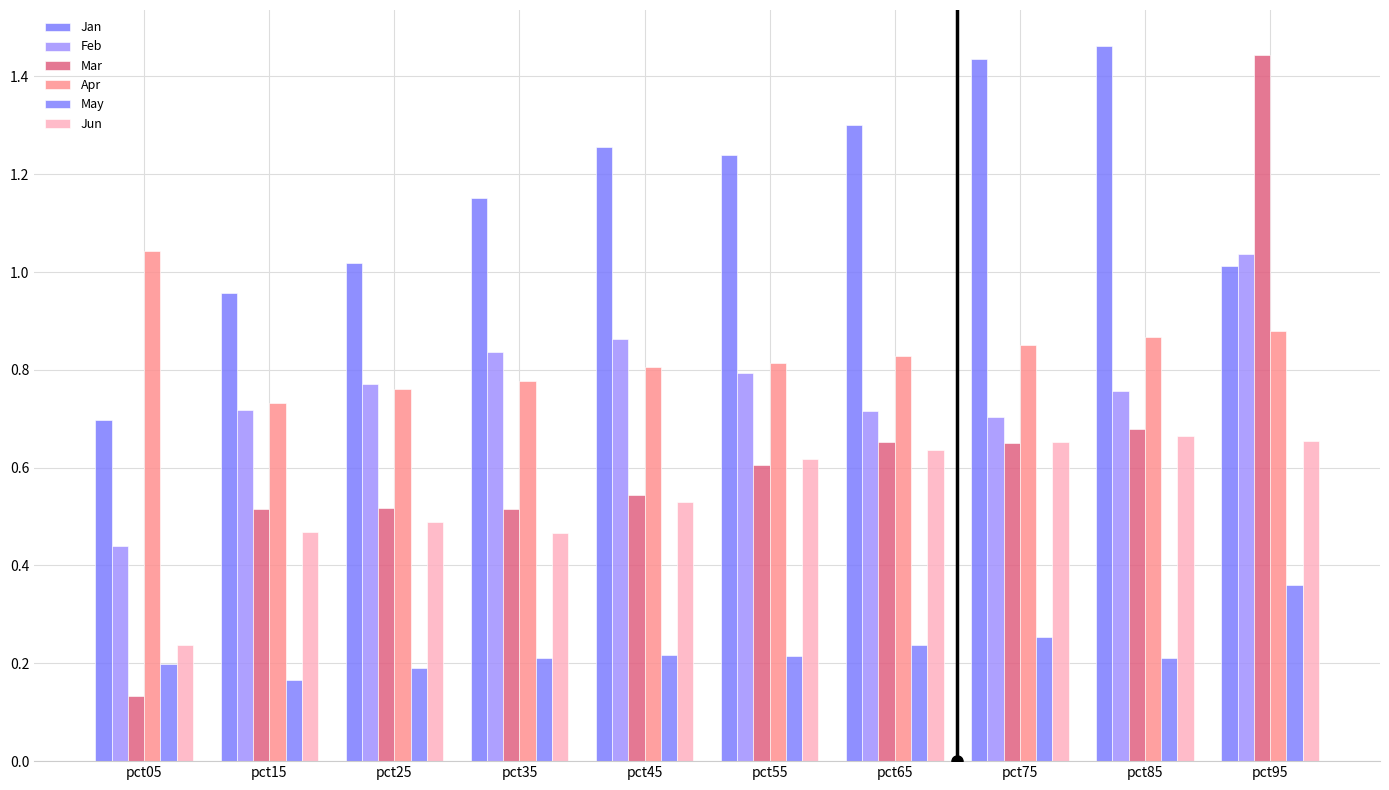

Reading right to left, extract all data points from this chart.

Jan: 1.0	1.5	1.4	1.3	1.2	1.3	1.2	1.0	1.0	0.7
Feb: 1.0	0.8	0.7	0.7	0.8	0.9	0.8	0.8	0.7	0.4
Mar: 1.4	0.7	0.6	0.7	0.6	0.5	0.5	0.5	0.5	0.1
Apr: 0.9	0.9	0.9	0.8	0.8	0.8	0.8	0.8	0.7	1.0
May: 0.4	0.2	0.3	0.2	0.2	0.2	0.2	0.2	0.2	0.2
Jun: 0.7	0.7	0.7	0.6	0.6	0.5	0.5	0.5	0.5	0.2